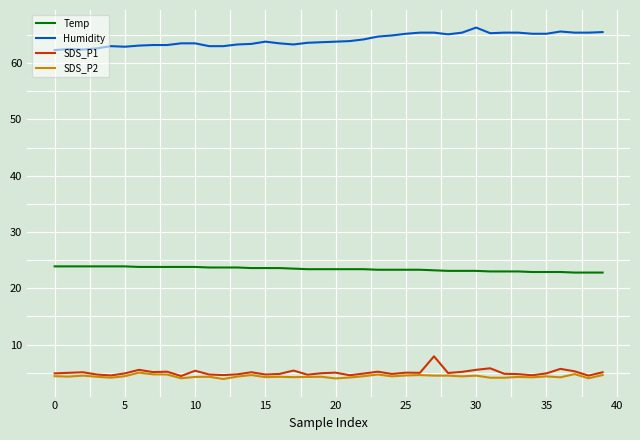

True or false: SDS_P2 and Temp intersect in this chart.

False